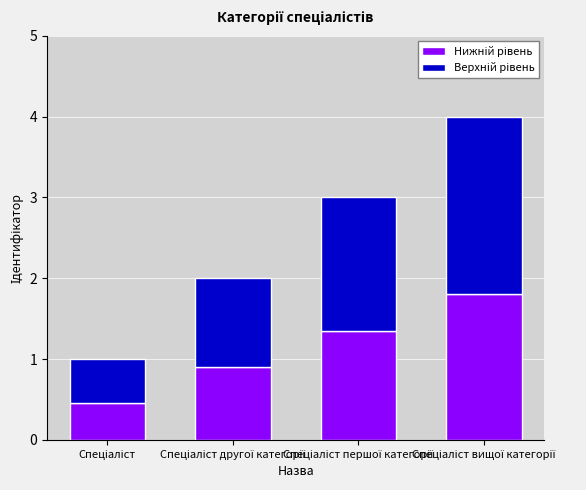

How many categories are shown in the chart?

4